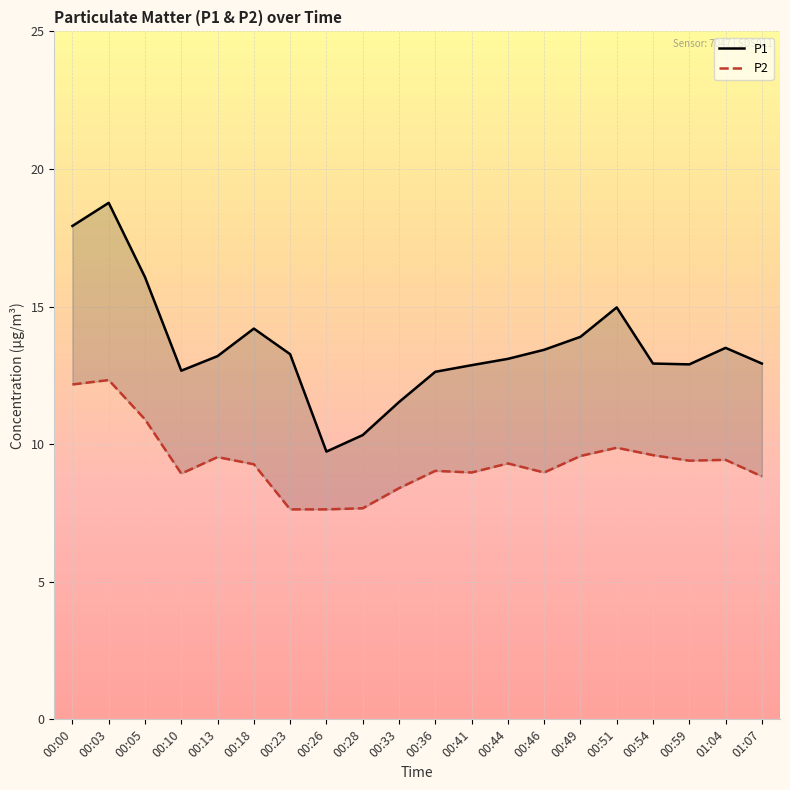

How many values in the P1 series exceed 13?

11